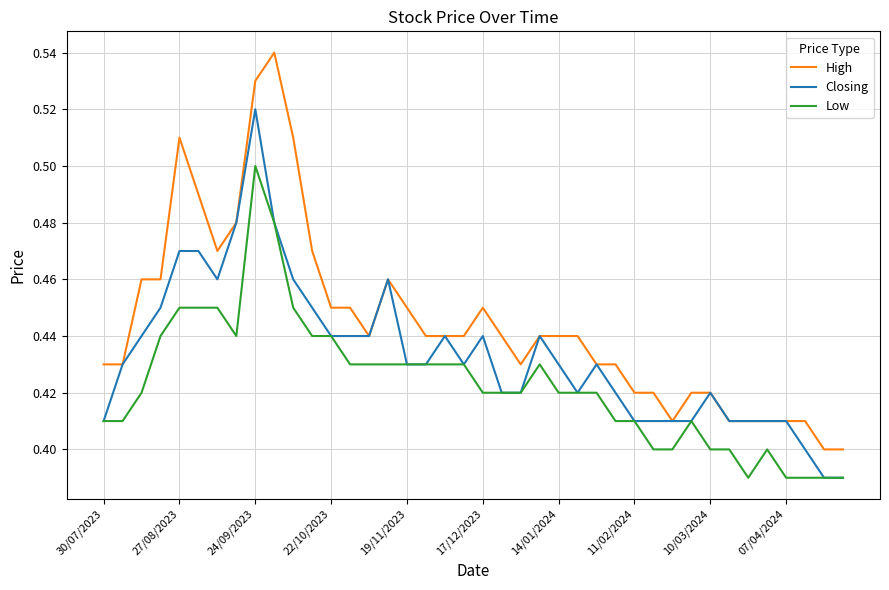

Rank the series by their average value, from highest to lowest.

High, Closing, Low